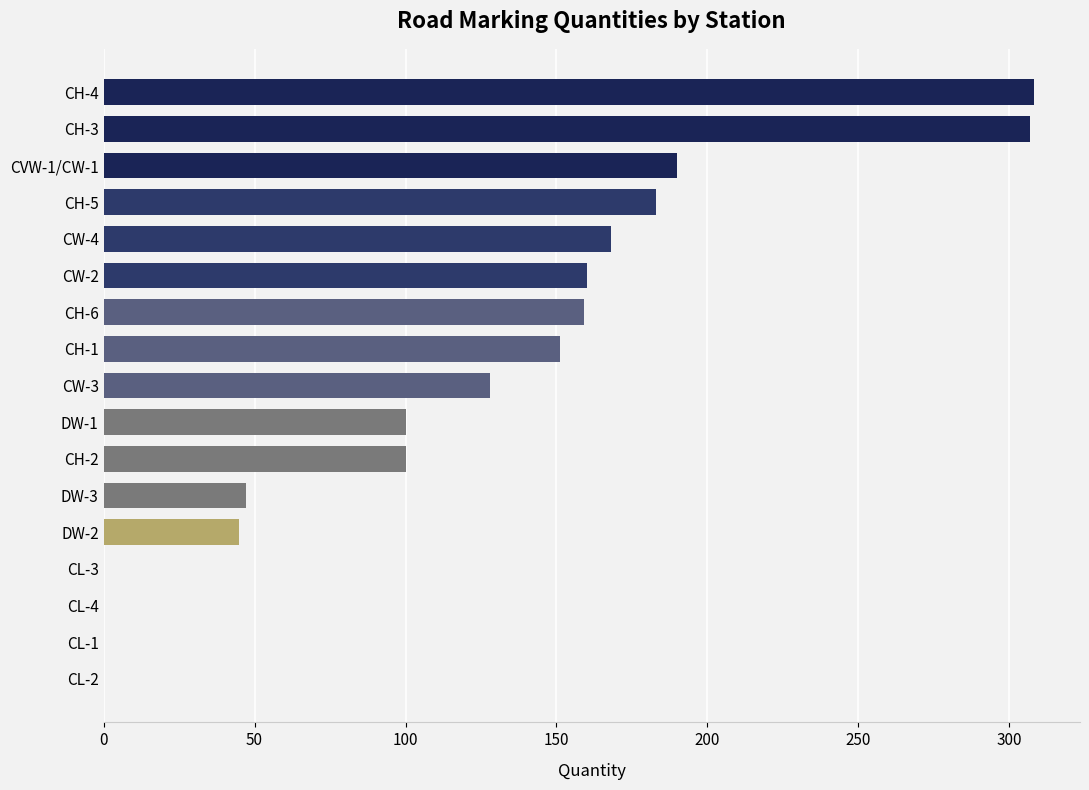

What is the greatest value displayed?

308.0